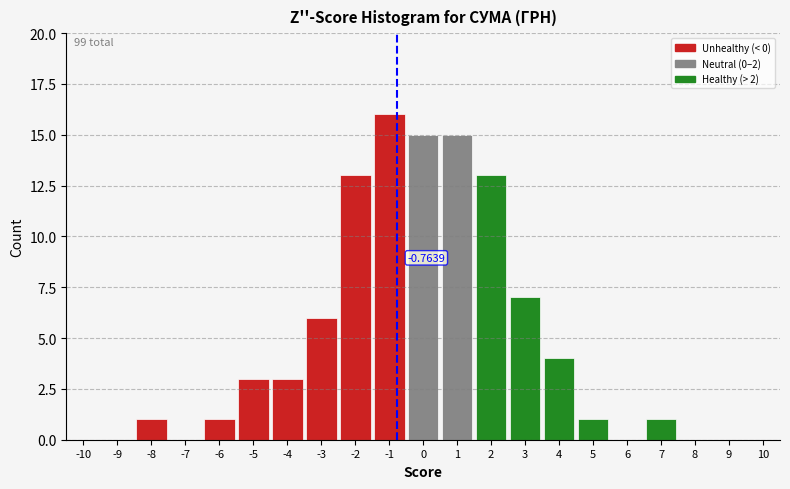

Over which range of the x-axis is the bar tallest?

-1.5 to -0.5